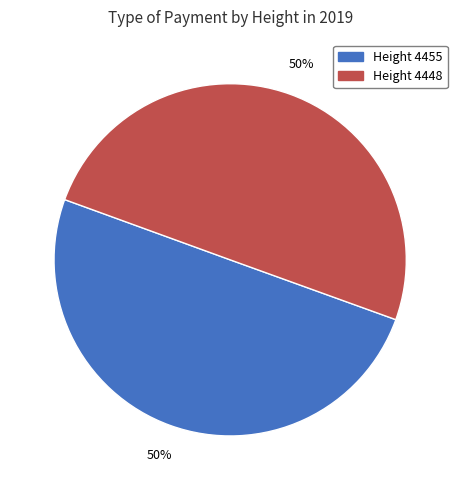

How many segments does this pie chart have?

2